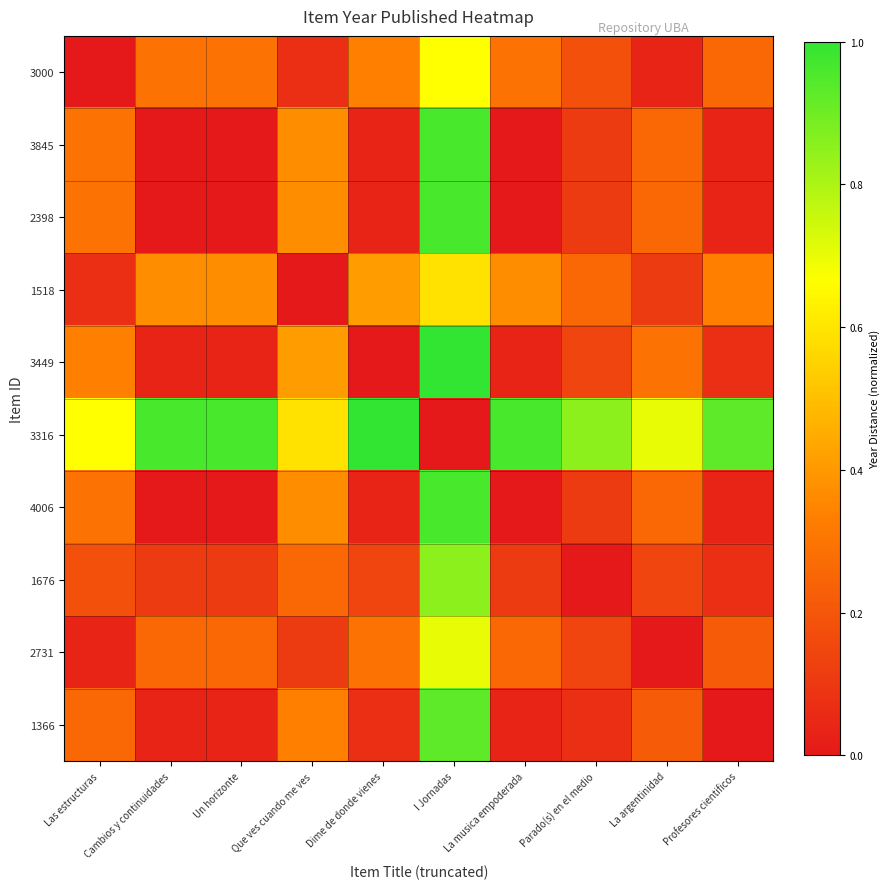

Reading left to right, transcribe all the data shown in this chart.

3000: Las estructuras=0.0	Cambios y continuidades=0.3	Un horizonte=0.3	Que ves cuando me ves=0.1	Dime de donde vienes=0.3	I Jornadas=0.7	La musica empoderada=0.3	Parado(s) en el medio=0.2	La argentinidad=0.0	Profesores cientificos=0.3
3845: Las estructuras=0.3	Cambios y continuidades=0.0	Un horizonte=0.0	Que ves cuando me ves=0.4	Dime de donde vienes=0.0	I Jornadas=1.0	La musica empoderada=0.0	Parado(s) en el medio=0.1	La argentinidad=0.3	Profesores cientificos=0.0
2398: Las estructuras=0.3	Cambios y continuidades=0.0	Un horizonte=0.0	Que ves cuando me ves=0.4	Dime de donde vienes=0.0	I Jornadas=1.0	La musica empoderada=0.0	Parado(s) en el medio=0.1	La argentinidad=0.3	Profesores cientificos=0.0
1518: Las estructuras=0.1	Cambios y continuidades=0.4	Un horizonte=0.4	Que ves cuando me ves=0.0	Dime de donde vienes=0.4	I Jornadas=0.6	La musica empoderada=0.4	Parado(s) en el medio=0.3	La argentinidad=0.1	Profesores cientificos=0.3
3449: Las estructuras=0.3	Cambios y continuidades=0.0	Un horizonte=0.0	Que ves cuando me ves=0.4	Dime de donde vienes=0.0	I Jornadas=1.0	La musica empoderada=0.0	Parado(s) en el medio=0.1	La argentinidad=0.3	Profesores cientificos=0.1
3316: Las estructuras=0.7	Cambios y continuidades=1.0	Un horizonte=1.0	Que ves cuando me ves=0.6	Dime de donde vienes=1.0	I Jornadas=0.0	La musica empoderada=1.0	Parado(s) en el medio=0.9	La argentinidad=0.7	Profesores cientificos=0.9
4006: Las estructuras=0.3	Cambios y continuidades=0.0	Un horizonte=0.0	Que ves cuando me ves=0.4	Dime de donde vienes=0.0	I Jornadas=1.0	La musica empoderada=0.0	Parado(s) en el medio=0.1	La argentinidad=0.3	Profesores cientificos=0.0
1676: Las estructuras=0.2	Cambios y continuidades=0.1	Un horizonte=0.1	Que ves cuando me ves=0.3	Dime de donde vienes=0.1	I Jornadas=0.9	La musica empoderada=0.1	Parado(s) en el medio=0.0	La argentinidad=0.1	Profesores cientificos=0.1
2731: Las estructuras=0.0	Cambios y continuidades=0.3	Un horizonte=0.3	Que ves cuando me ves=0.1	Dime de donde vienes=0.3	I Jornadas=0.7	La musica empoderada=0.3	Parado(s) en el medio=0.1	La argentinidad=0.0	Profesores cientificos=0.2
1366: Las estructuras=0.3	Cambios y continuidades=0.0	Un horizonte=0.0	Que ves cuando me ves=0.3	Dime de donde vienes=0.1	I Jornadas=0.9	La musica empoderada=0.0	Parado(s) en el medio=0.1	La argentinidad=0.2	Profesores cientificos=0.0